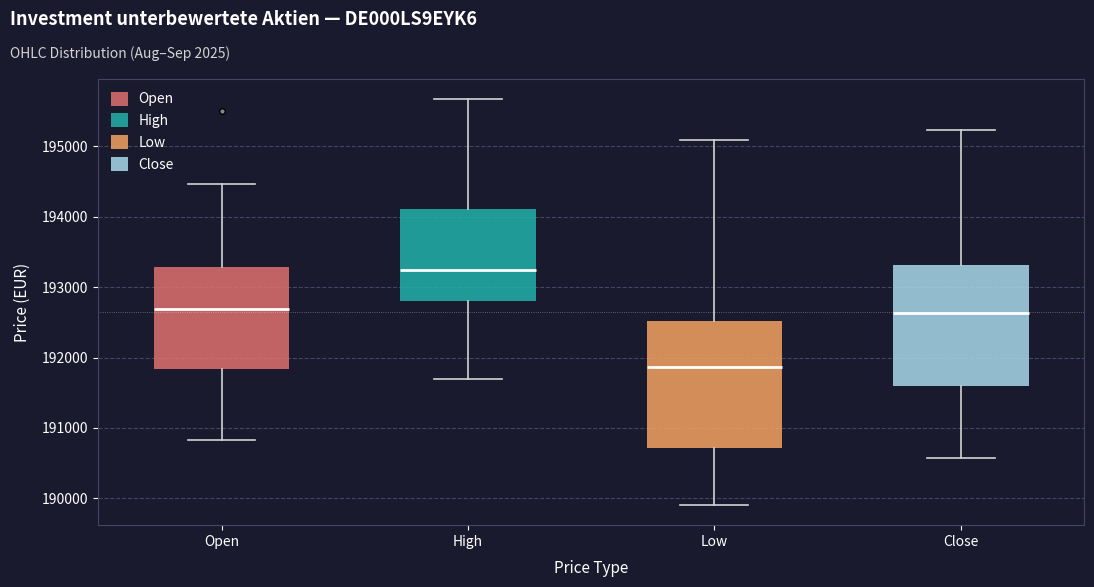

Reading left to right, transcribe this box plot: for each box, give where its median line is, the range the box spans, and where its two whiskers end, as read against the y-axis. The values are not printed on the chart, so give them approximately, as read against the axis.

Open: median 192700, box 191800 to 193300, whiskers 190800 to 194500
High: median 193200, box 192800 to 194100, whiskers 191700 to 195700
Low: median 191900, box 190700 to 192500, whiskers 189900 to 195100
Close: median 192600, box 191600 to 193300, whiskers 190600 to 195200